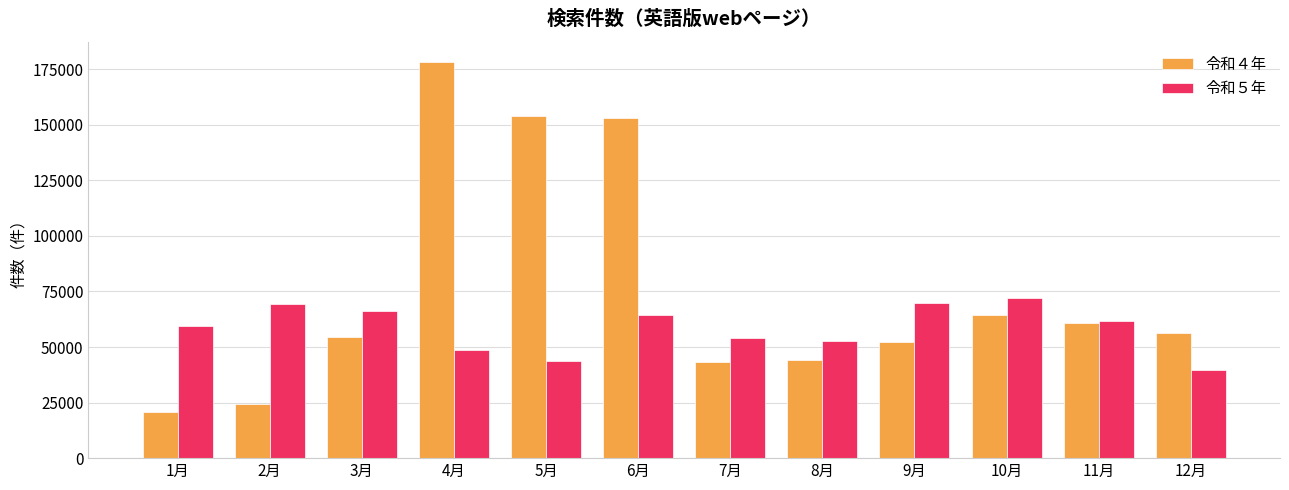

What is the difference between the second highest and minimum values in the 令和４年 series?

133493